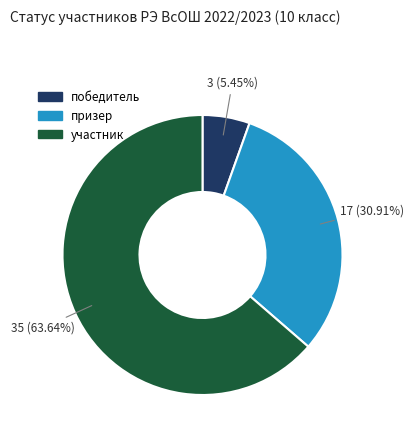

Count the number of slices in the pie.

3